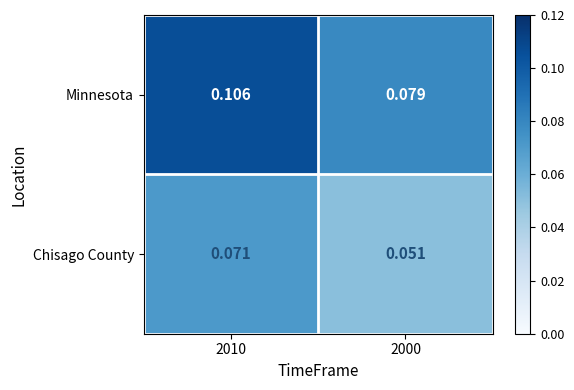

At which category does the chart reach its minimum across all series?

2000